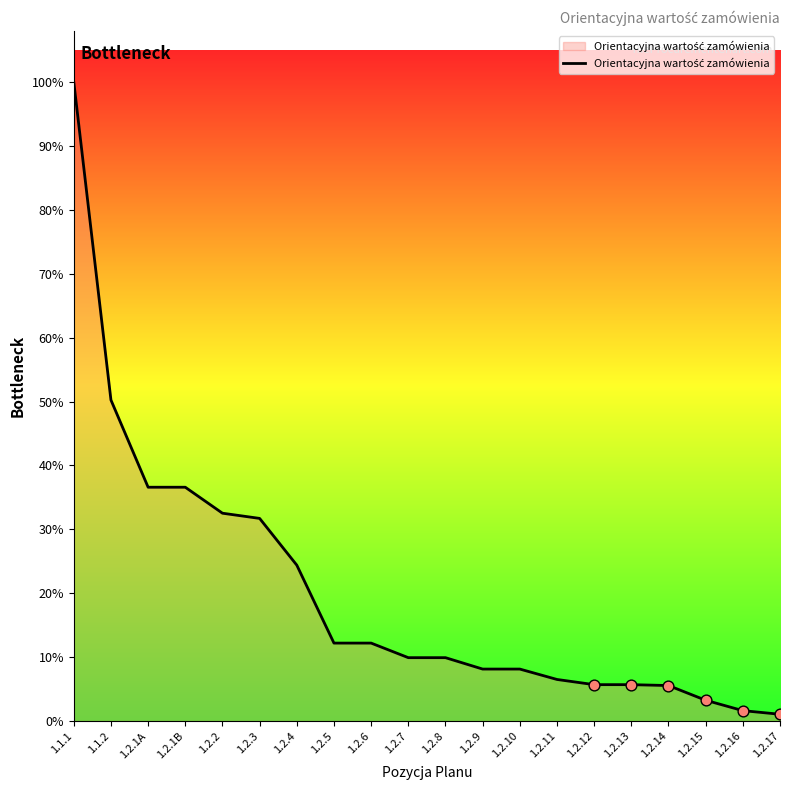

What is the ratio of the value at 1.2.16 to the value at 1.2.7?

0.2